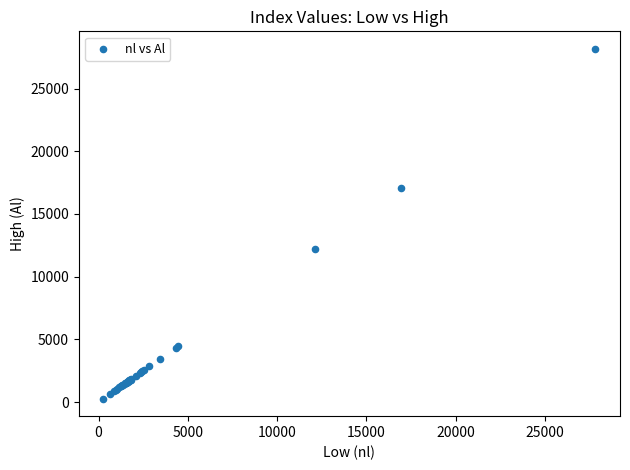

What Y value in the scatter plot is closest to 14218?

12200.7